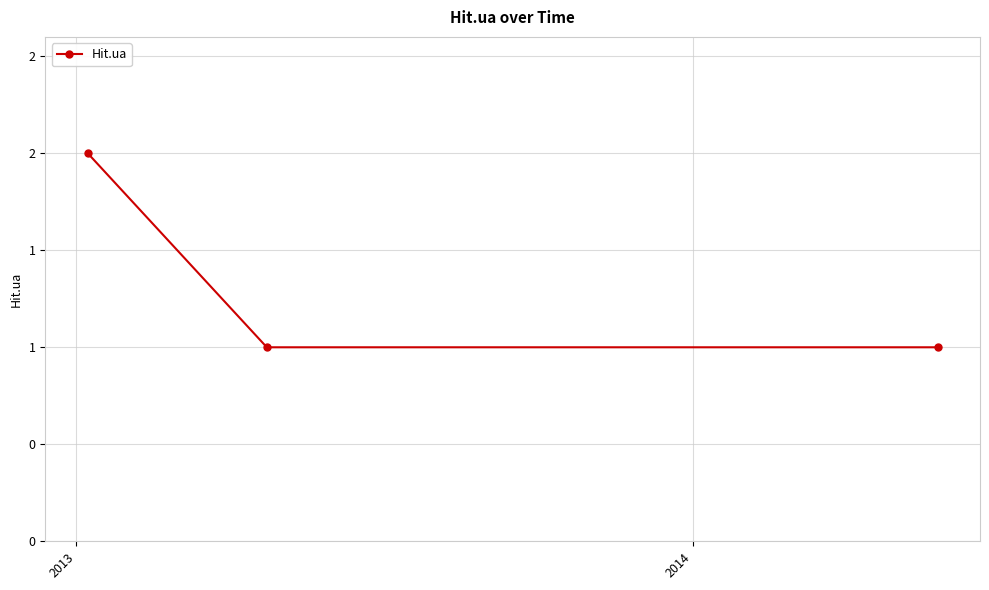

Is this an area chart (filled region under the line)?

No